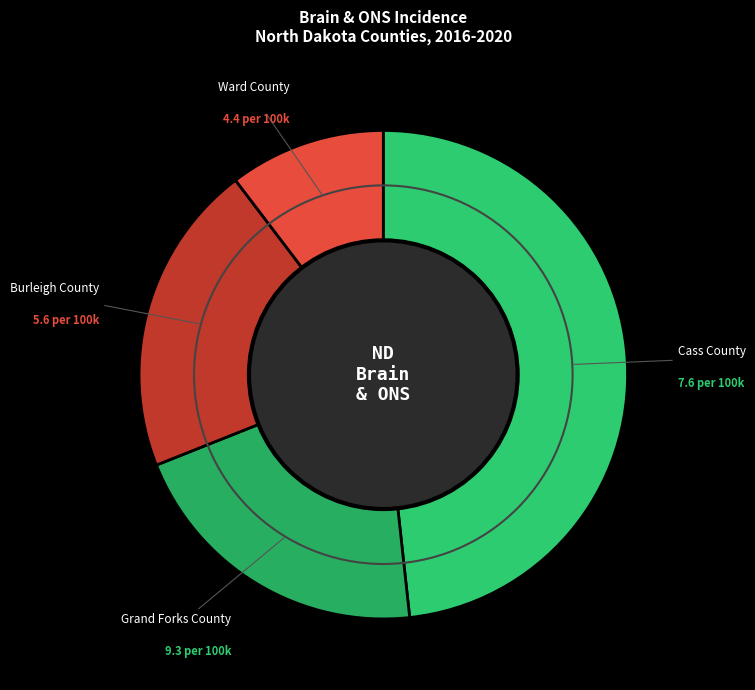

Do Cass County and Ward County together represent more than half of the pie?

Yes